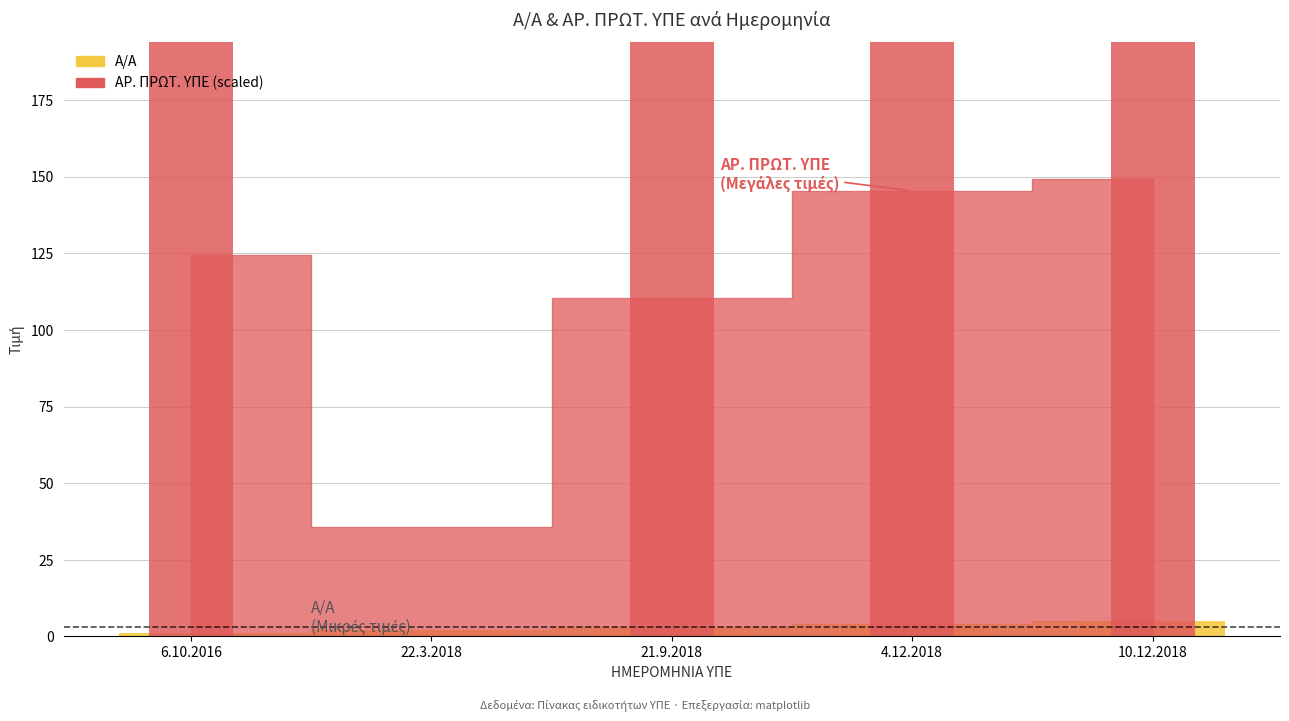

The chart shows a value of 5 at 21.9.2018. True or false?

False